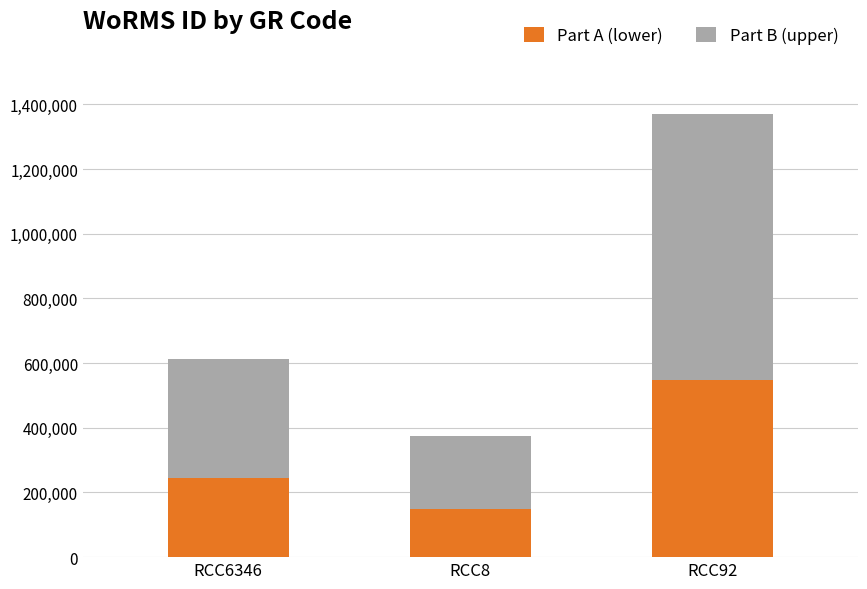

Reading right to left, what are the values for Part A?

548114.8	150342.4	245253.6